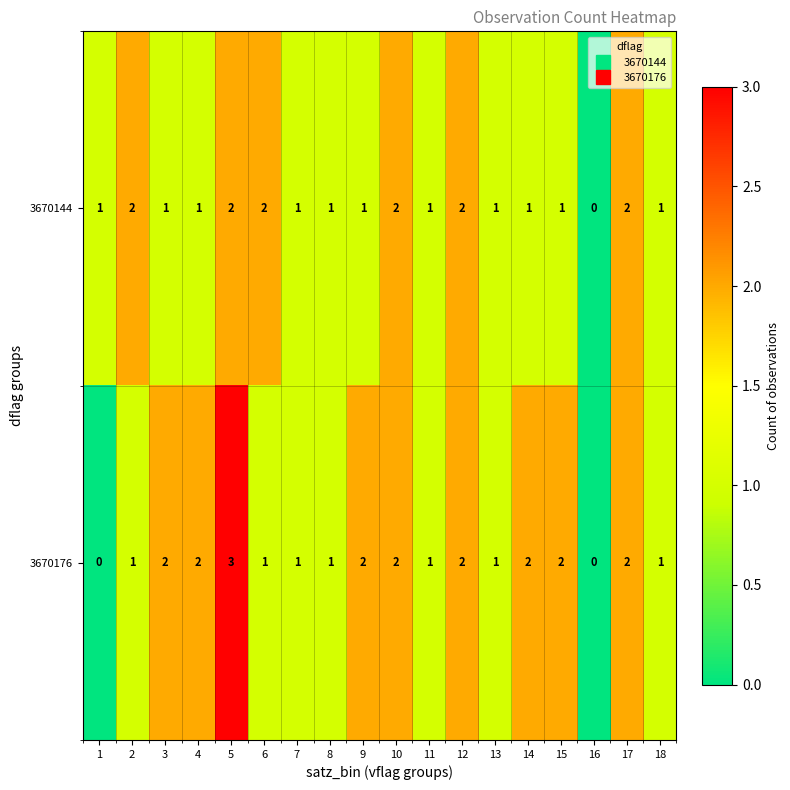

Is the value of 3670176 at 13 greater than the value of 3670144 at 17?

No